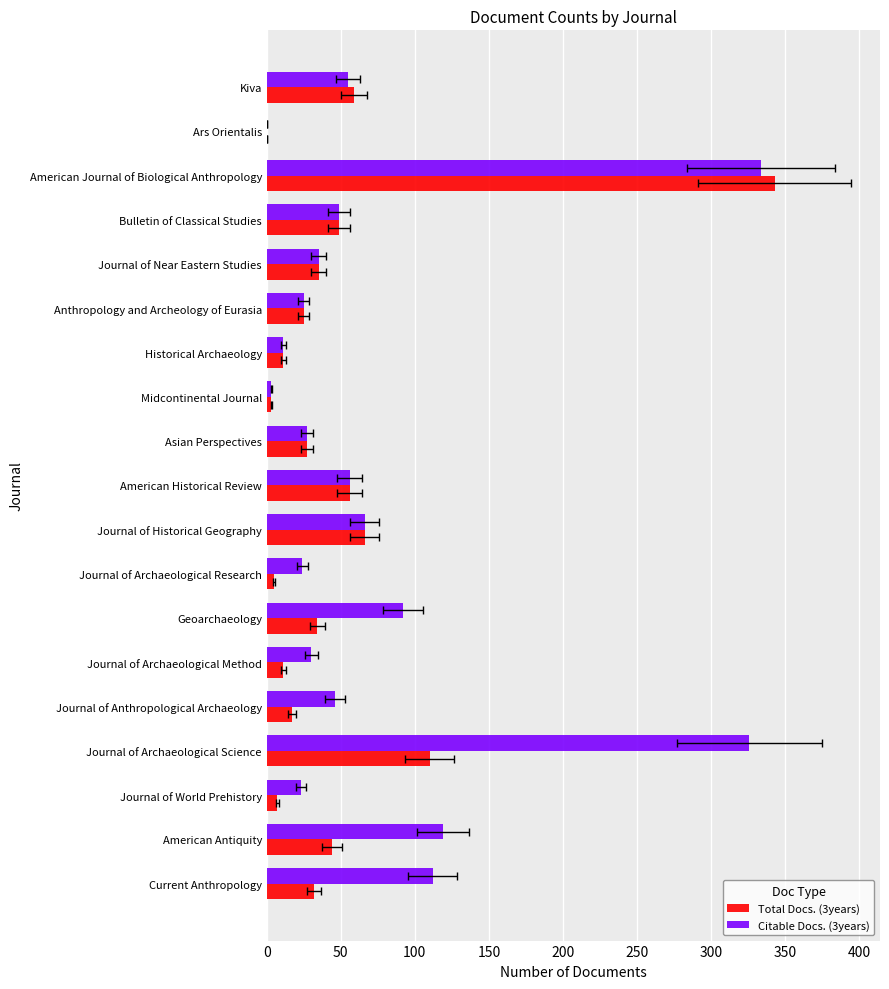

What position from the right is Asian Perspectives?

9